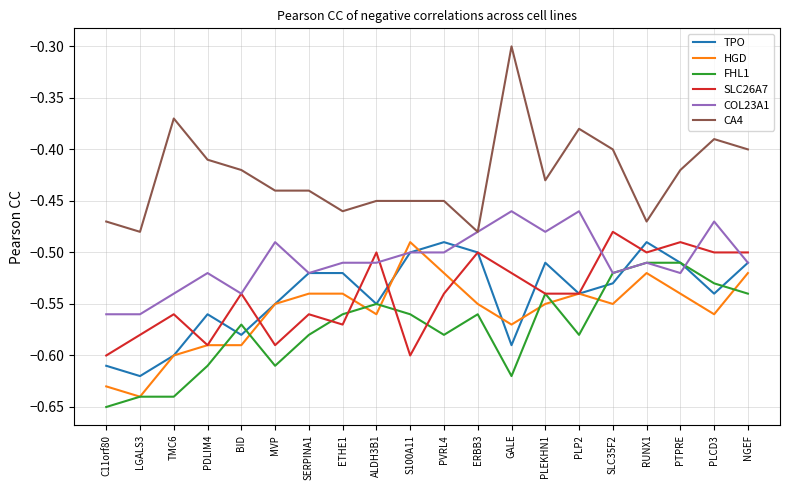

What is the difference between the second highest and minimum values in the FHL1 series?

0.1